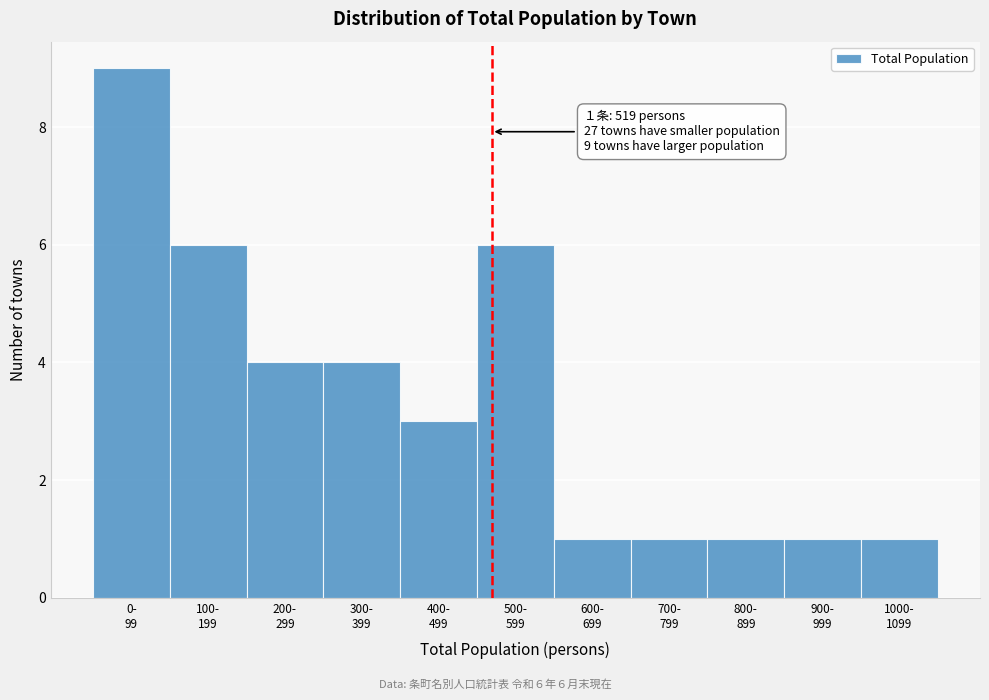

Reading left to right, what are all the values shown in this chart?

9	6	4	4	3	6	1	1	1	1	1